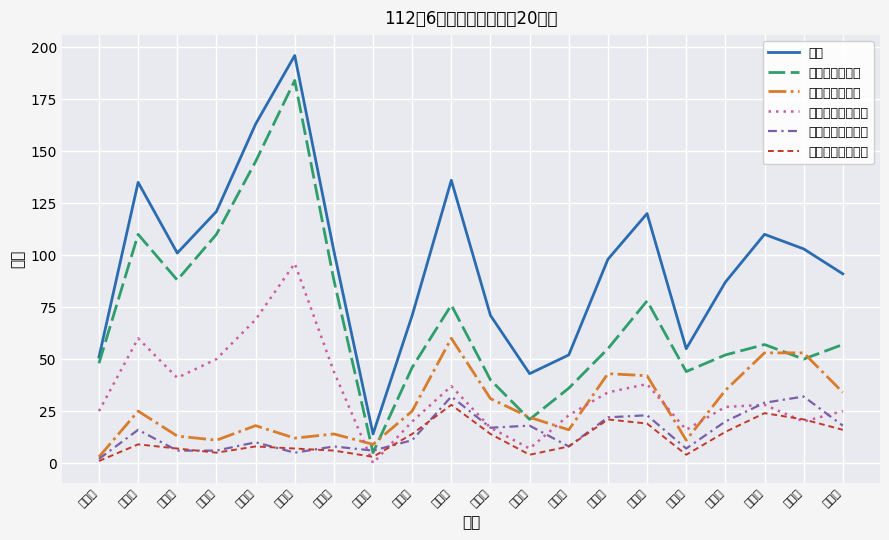

How many series are shown in this chart?

6